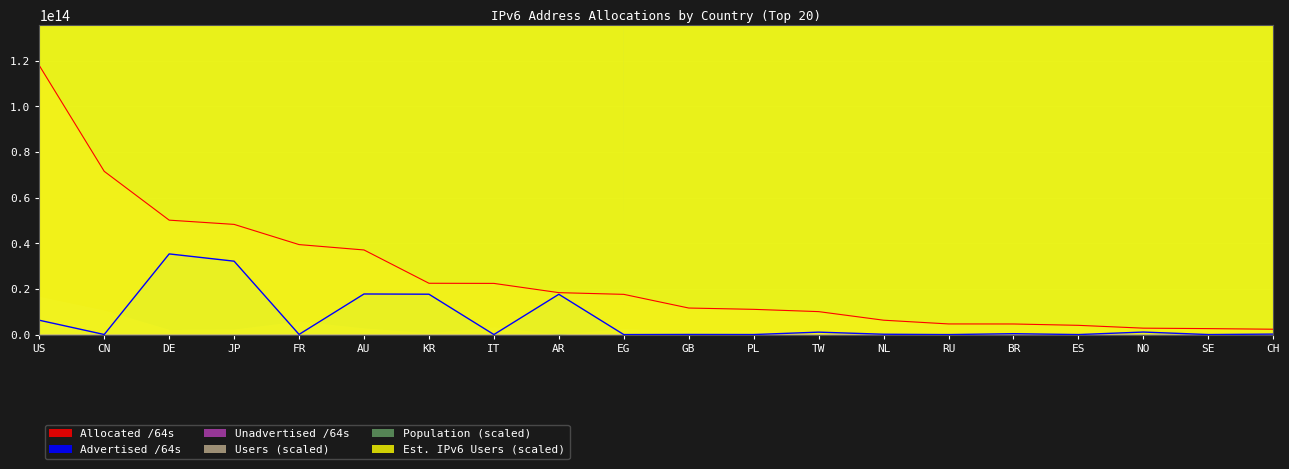

How many categories are shown in the chart?

20